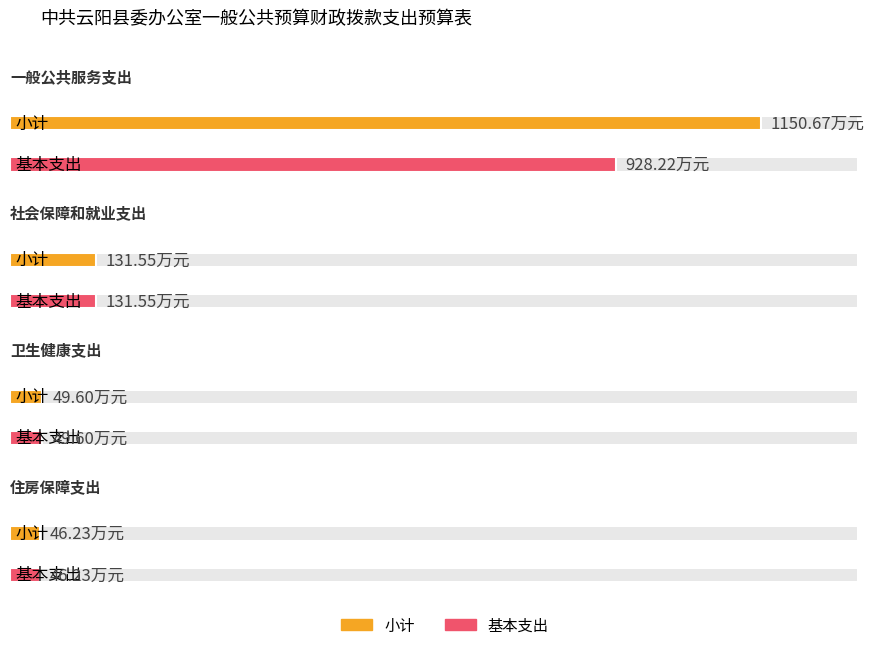

Read the 基本支出 value at 一般公共服务支出.

928.2